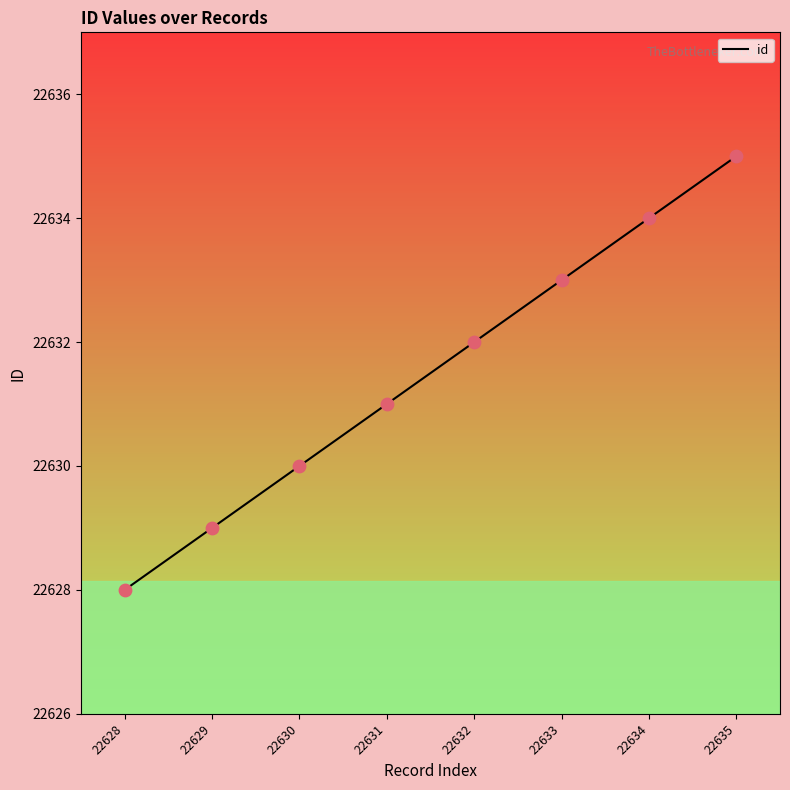

What is the change in value from 22634 to 22635?

+1